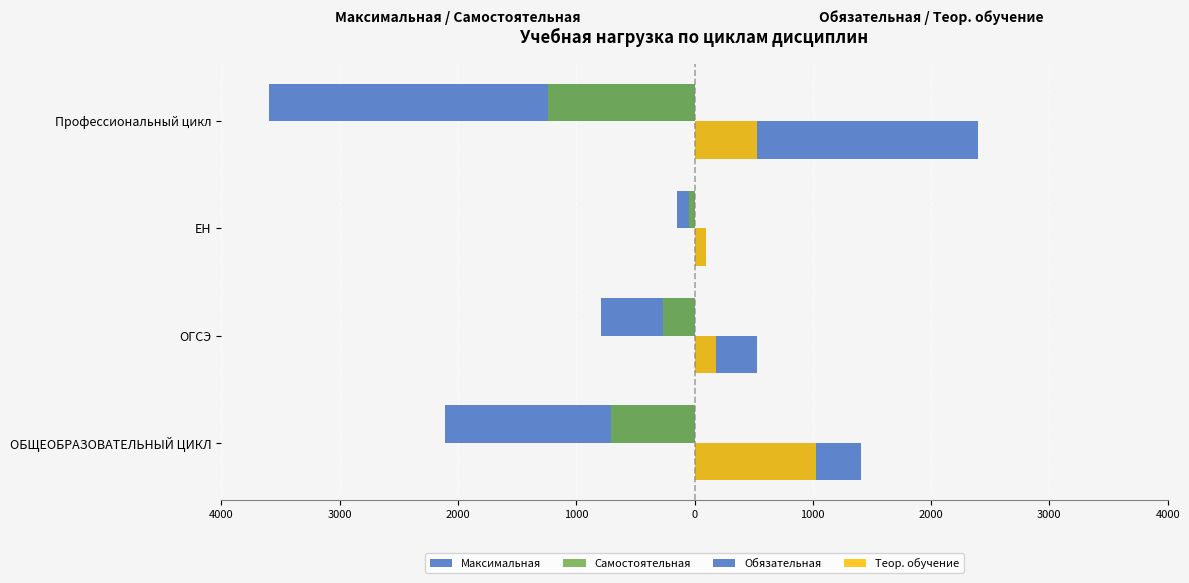

Reading left to right, transcribe all the data shown in this chart.

Максимальная: -2106	-789	-146	-3601
Самостоятельная: -702	-263	-48	-1237
Обязательная: 1404	526	98	2400
Теор. обучение: 1028	182	98	526